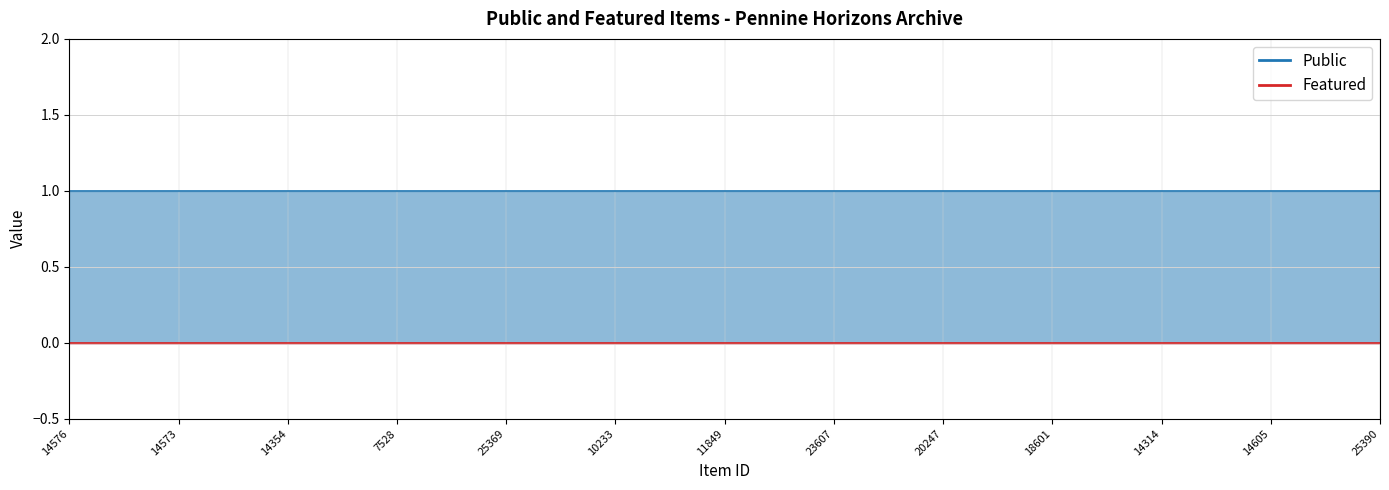

What is the maximum value shown in the chart?

1